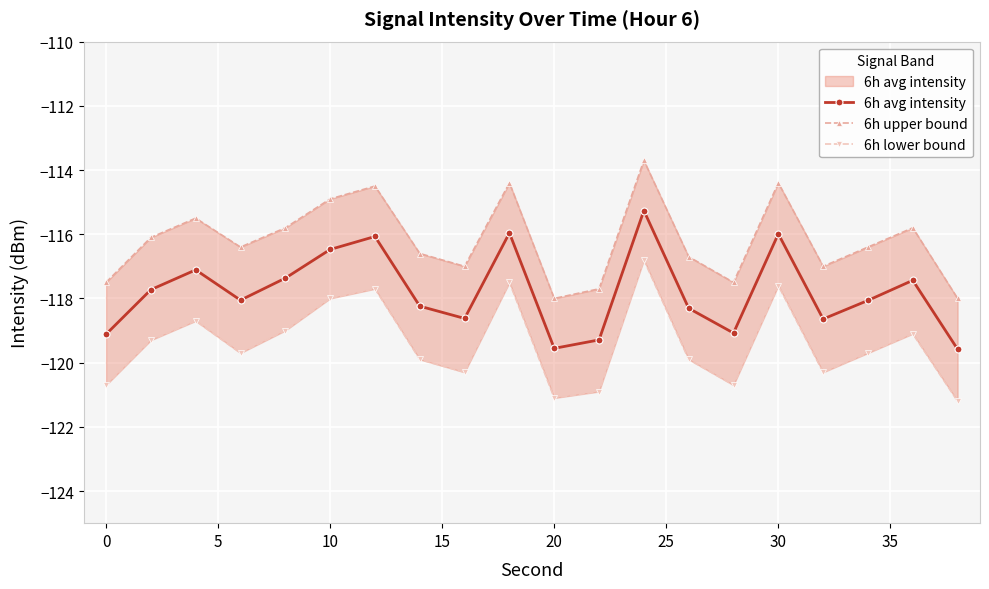

What is the minimum value shown in the chart?

-121.2